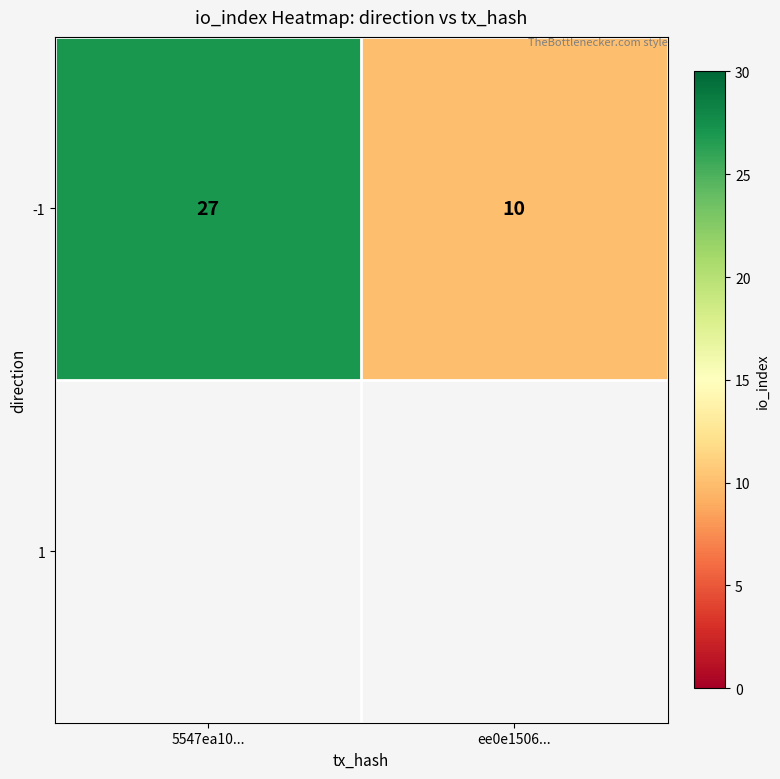

Reading right to left, list all the values displayed in this chart.

10	27